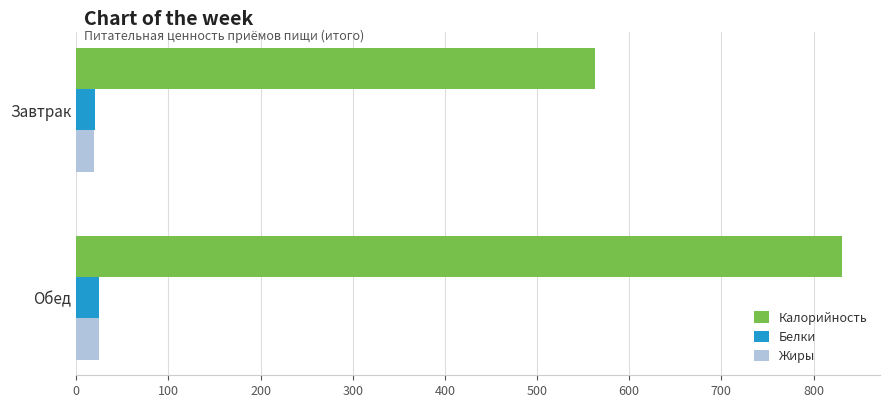

At which category is the sum across all series the highest?

Обед